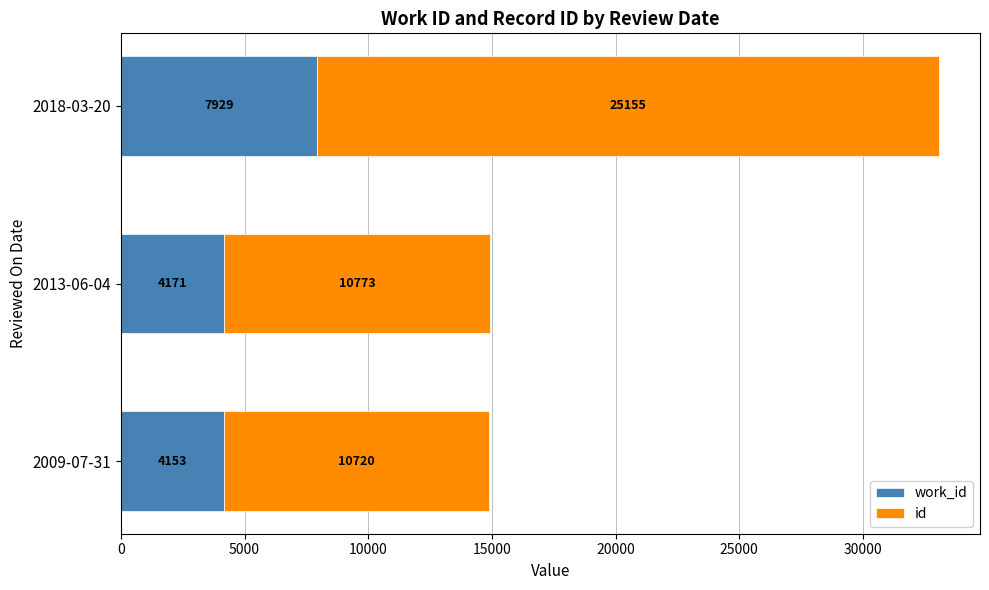

What is the total value across all series at 2009-07-31?

14873